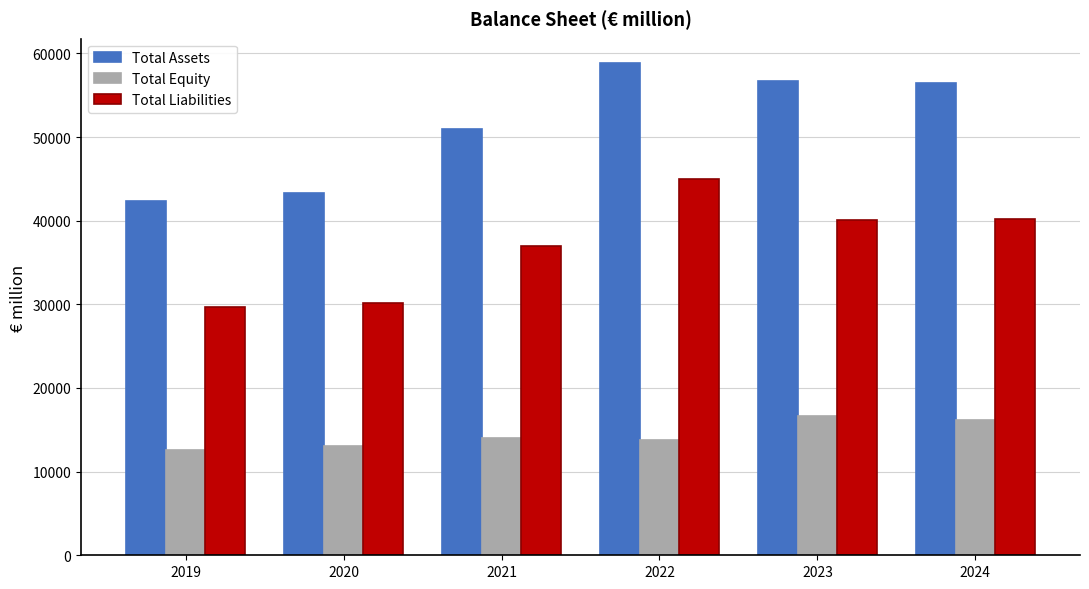

The Total Liabilities series shows 40225.5 at 2024. True or false?

True